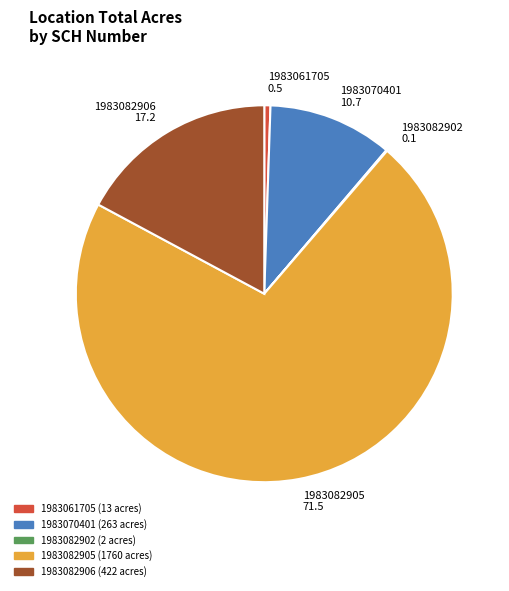

Does any single category account for the majority?

Yes